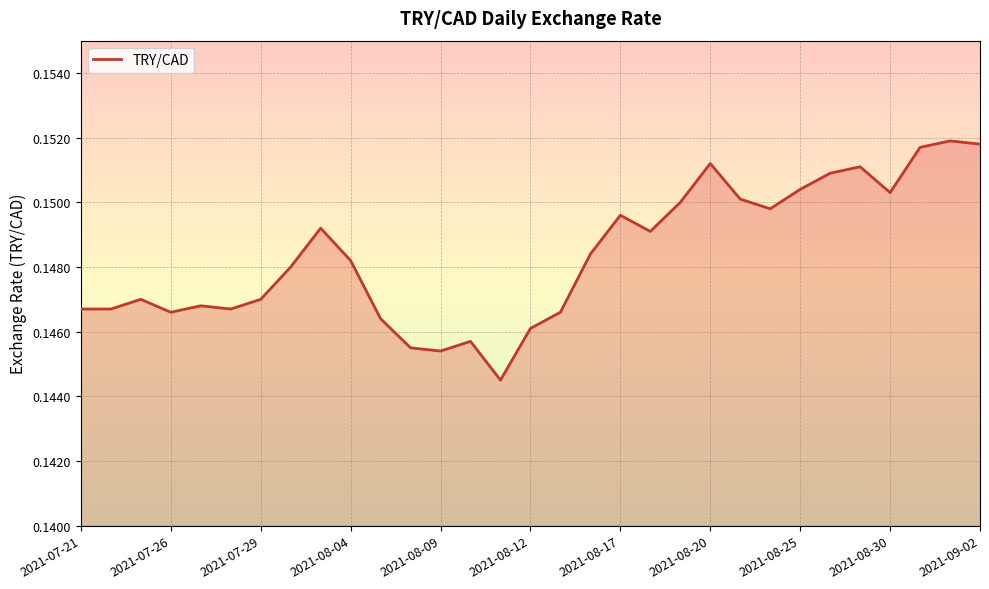

How many lines are shown in the chart?

1